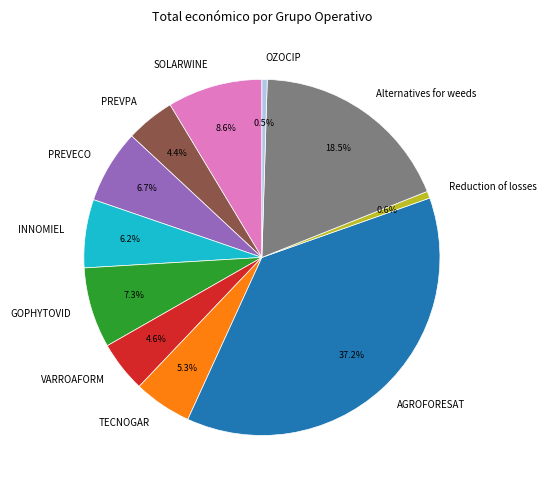

Between INNOMIEL and PREVPA, which is larger?

INNOMIEL